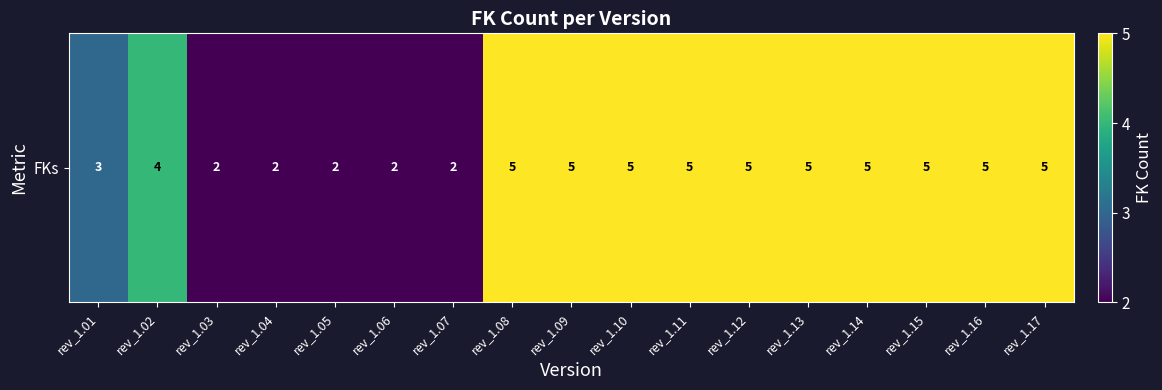

What is the smallest value displayed?

2